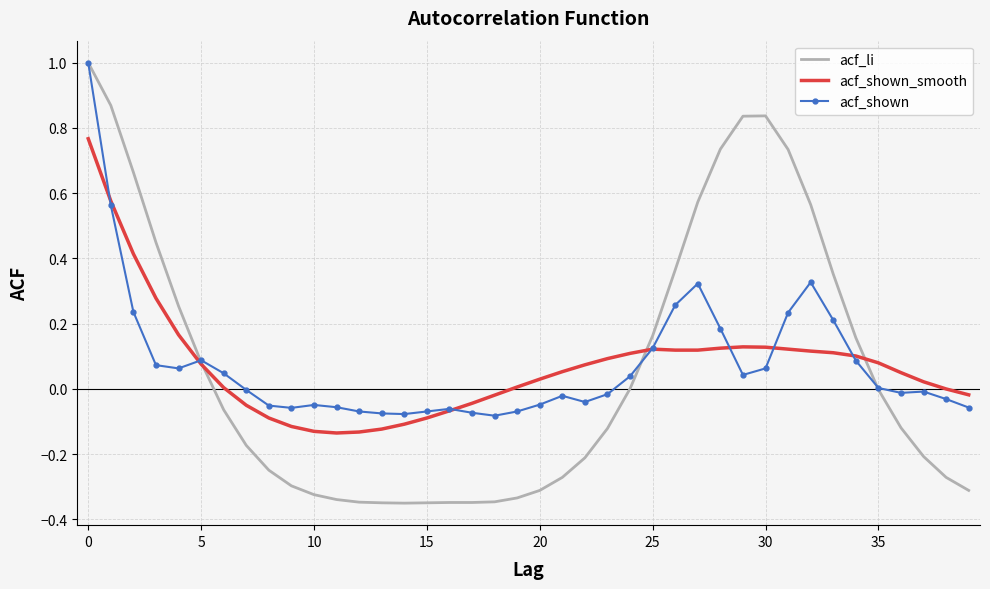

Which series has the widest spread of values?

acf_li